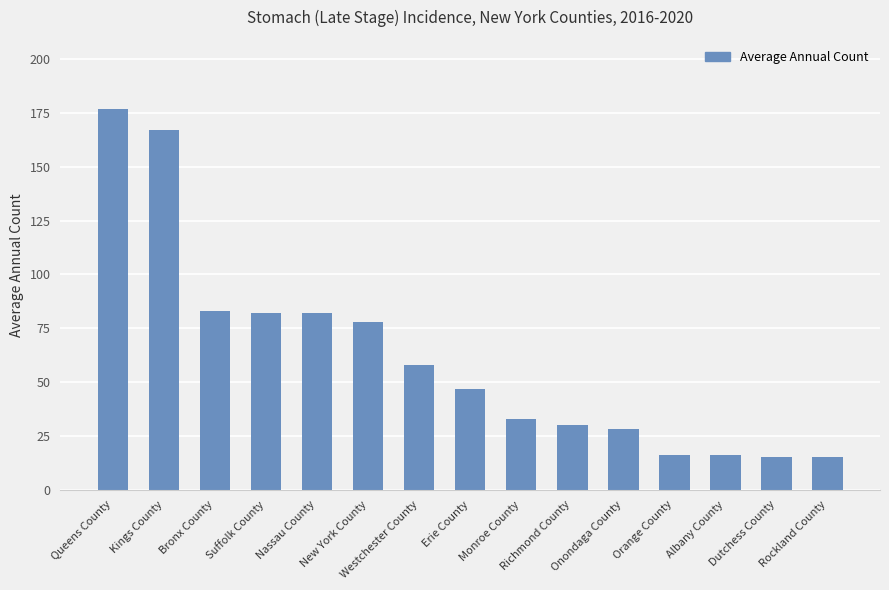

Reading left to right, what are all the values shown in this chart?

177	167	83	82	82	78	58	47	33	30	28	16	16	15	15